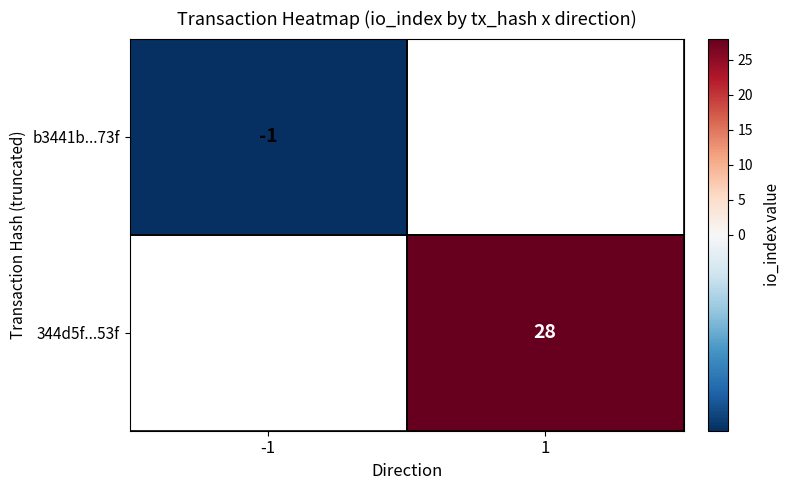

Between -1 and 1, which is larger?

1